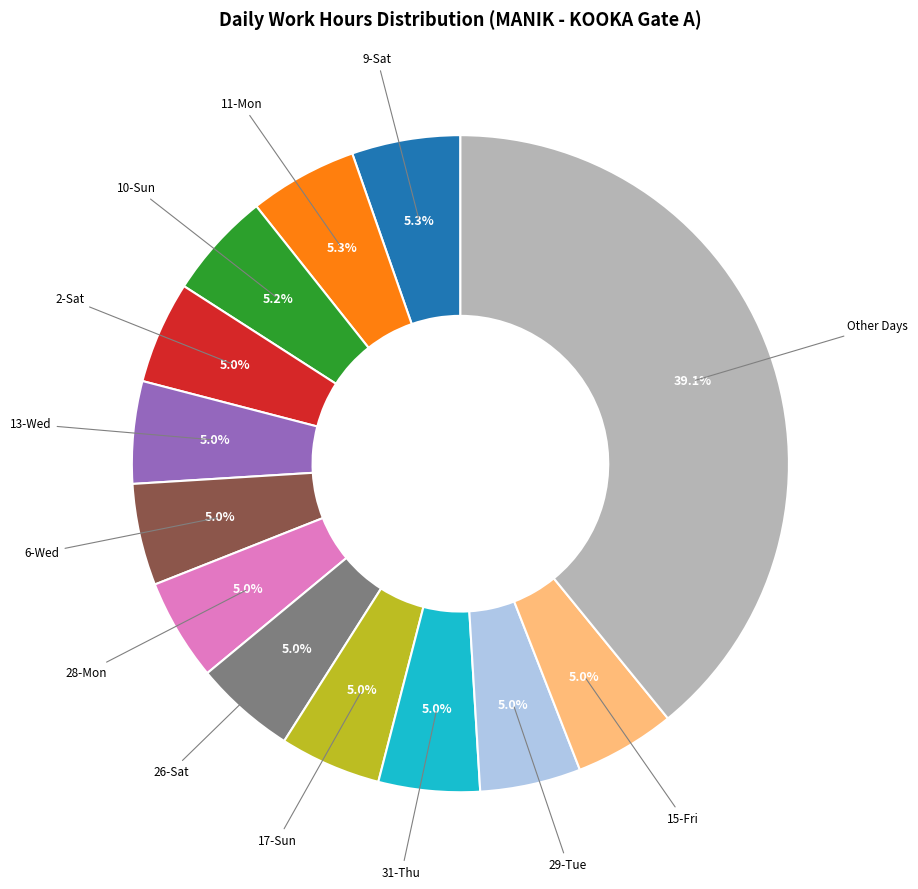

To the nearest percent, what is the average slice percentage?

8%